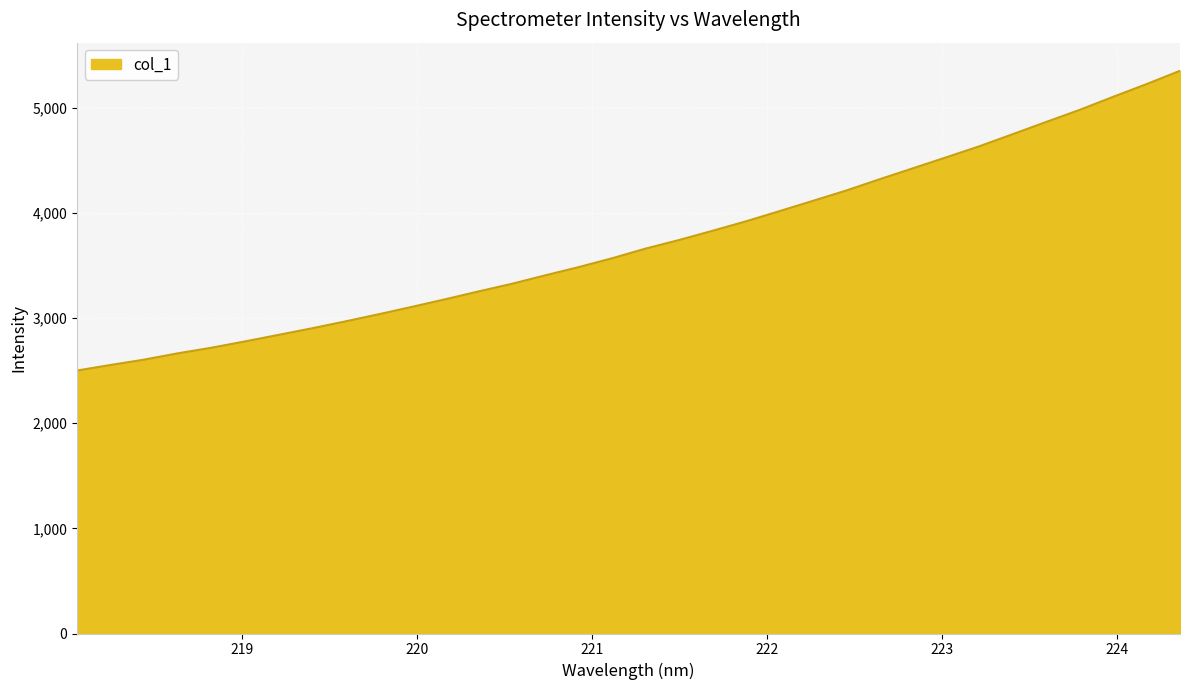

How many categories are shown in the chart?

34